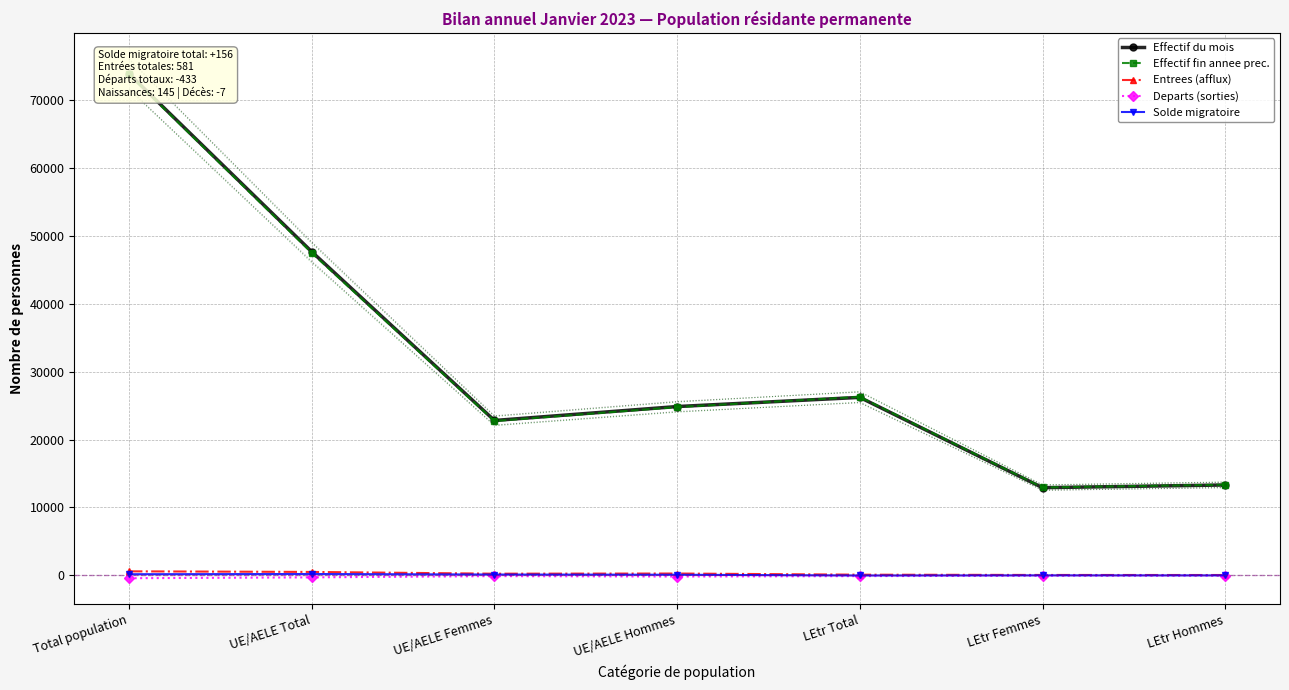

How many distinct data groups are displayed?

5